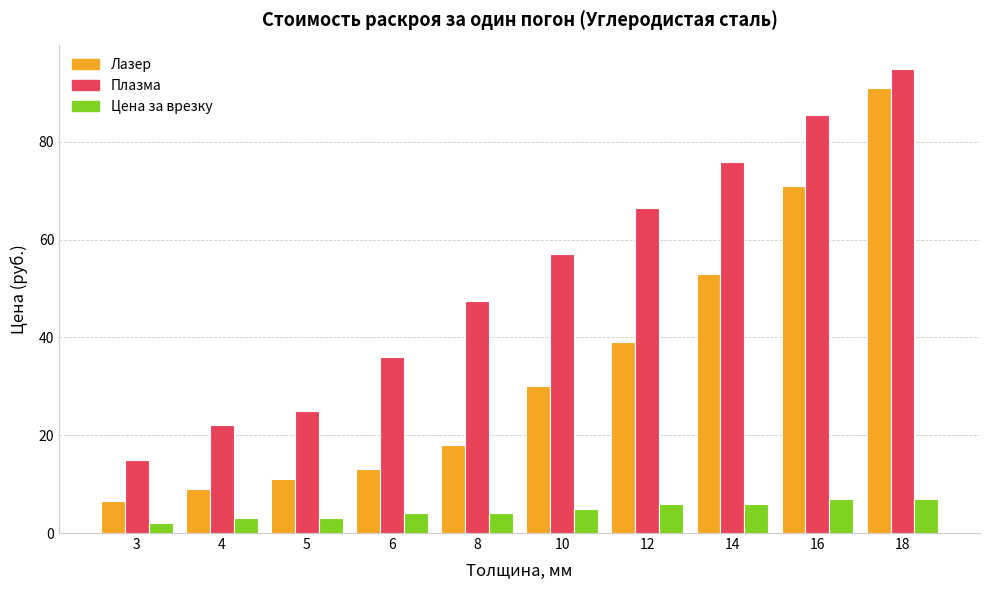

Read the Цена за врезку value at 4.

3.0